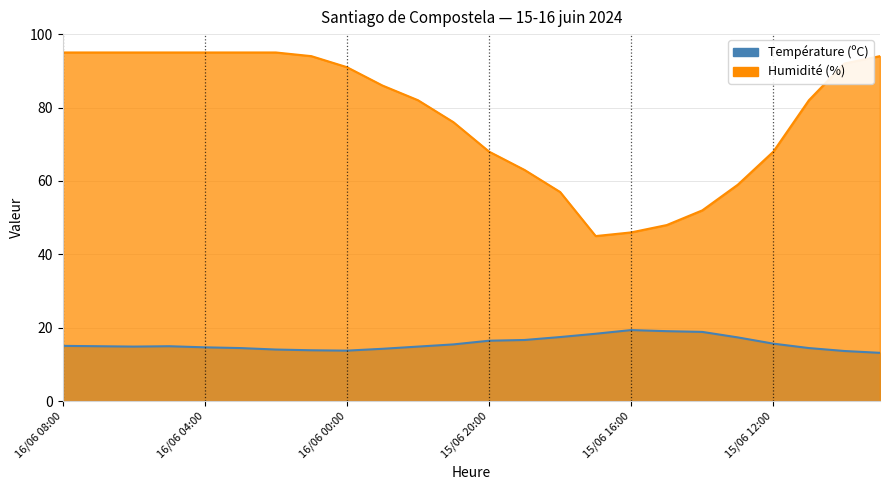

Does the chart display data point markers on the line(s)?

No